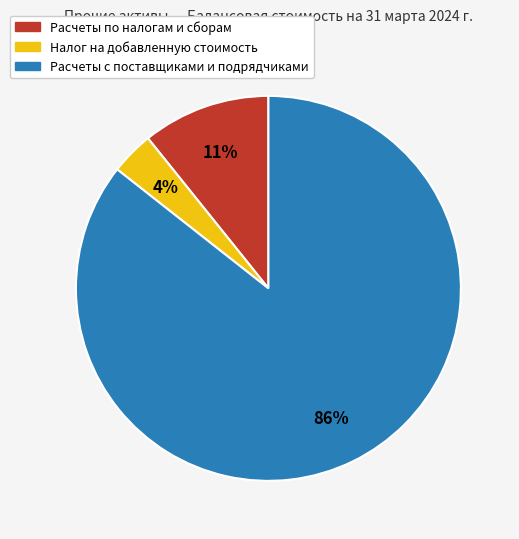

What percentage is the Расчеты по налогам и сборам slice, to the nearest percent?

11%